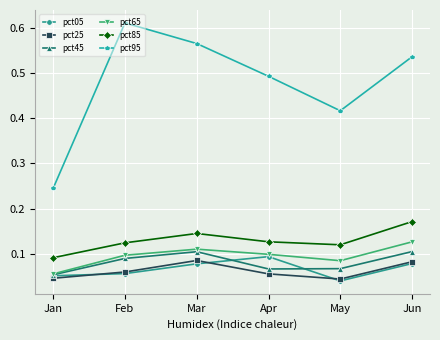

Is it true that pct65 equals 0.1 at Jun?

True